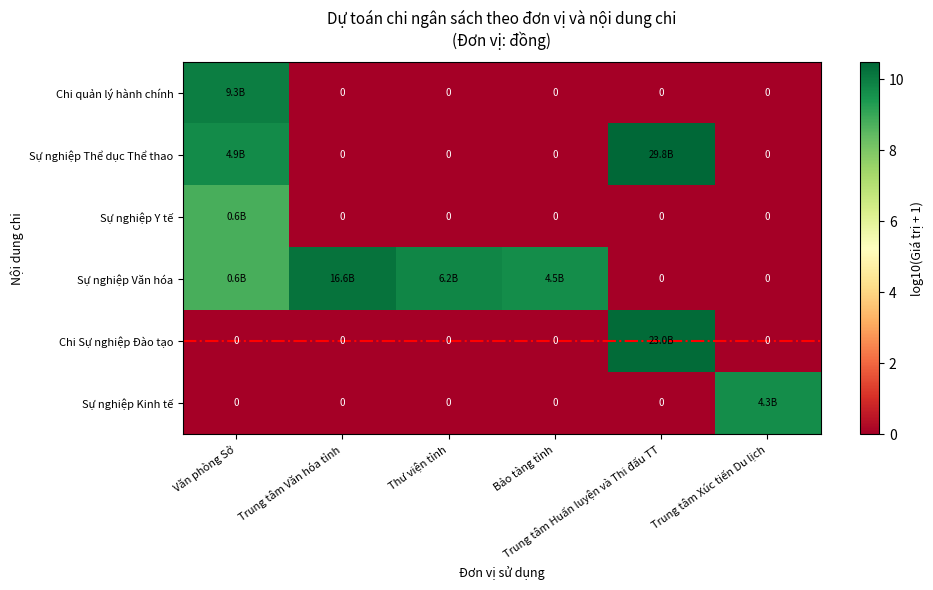

What is the difference between the highest and lowest values at Thư viện tỉnh?

9.8